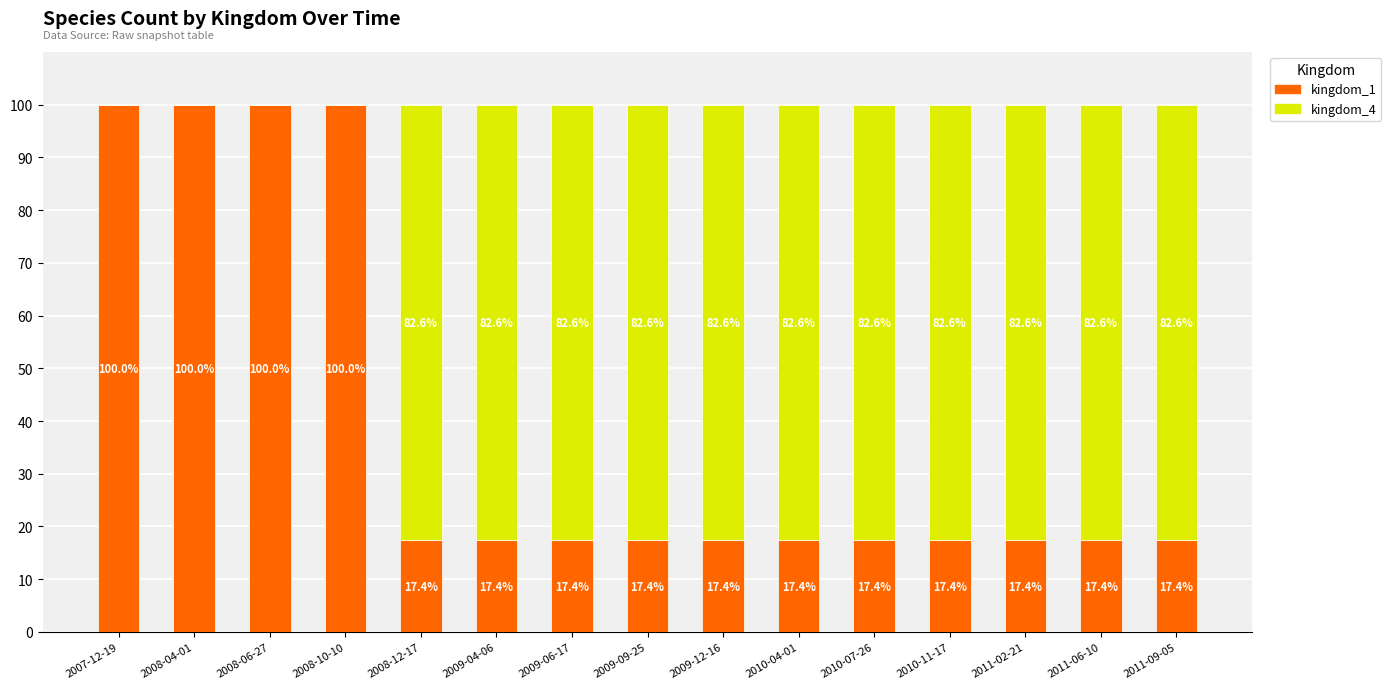

What is the approximate value of kingdom_1 at 2009-06-17?

17.4